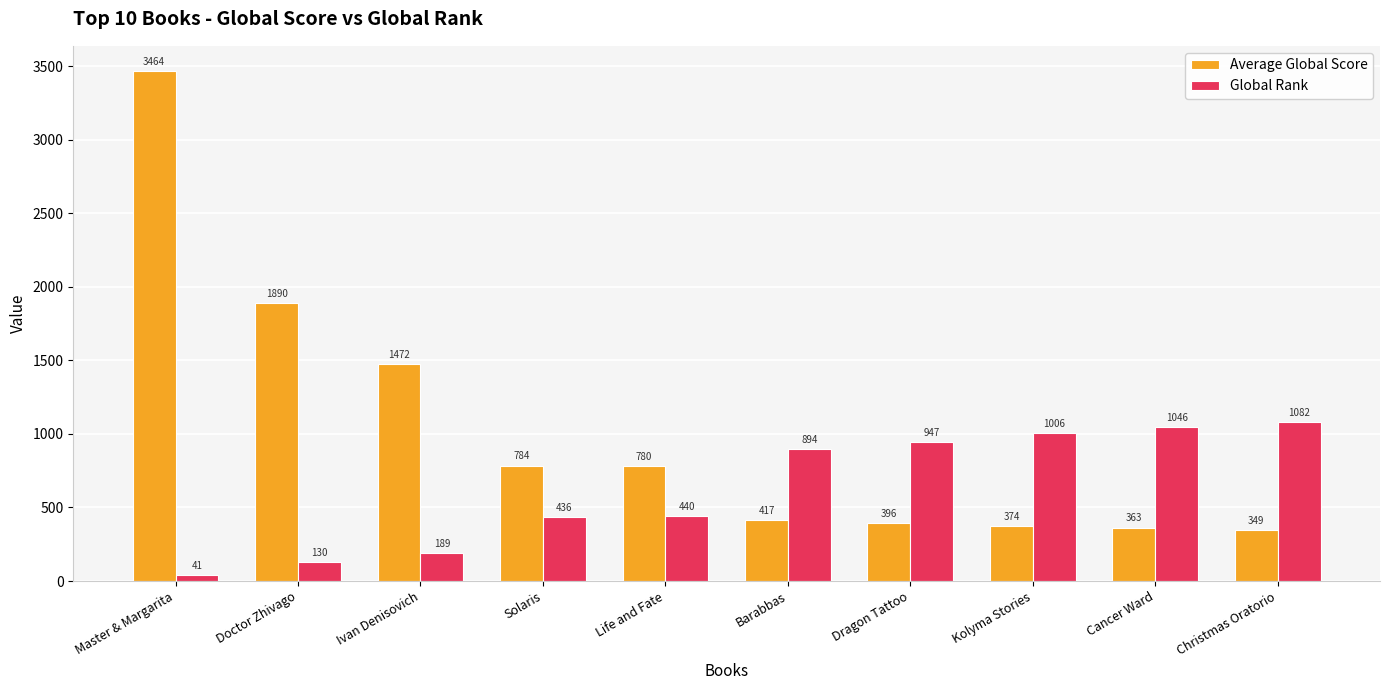

At Kolyma Stories, list the series in order from largest to smallest.

Global Rank, Average Global Score